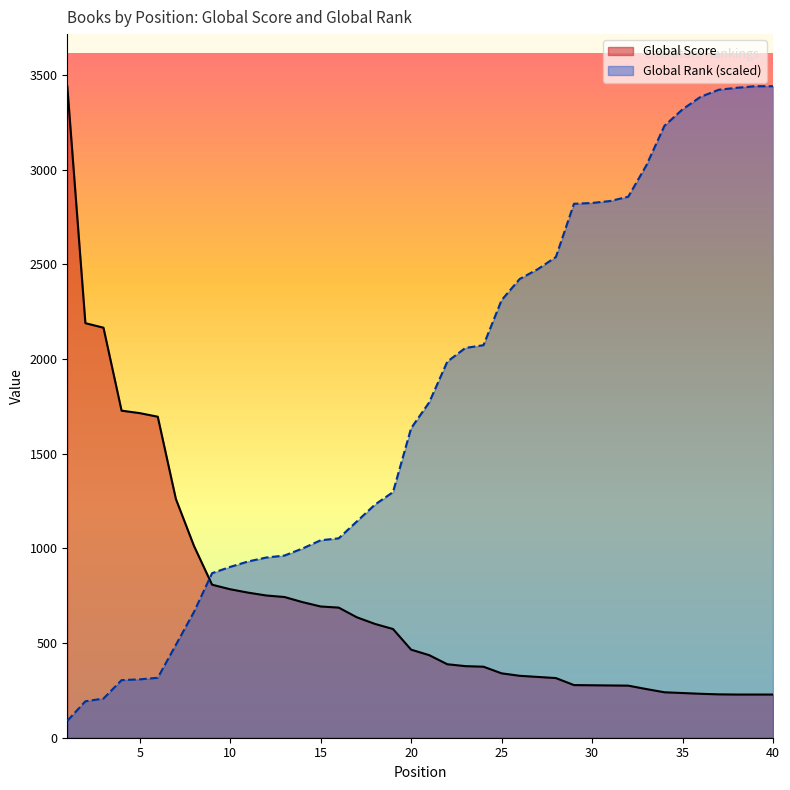

What are all the series names shown in the legend?

Global Score, Global Rank (scaled)